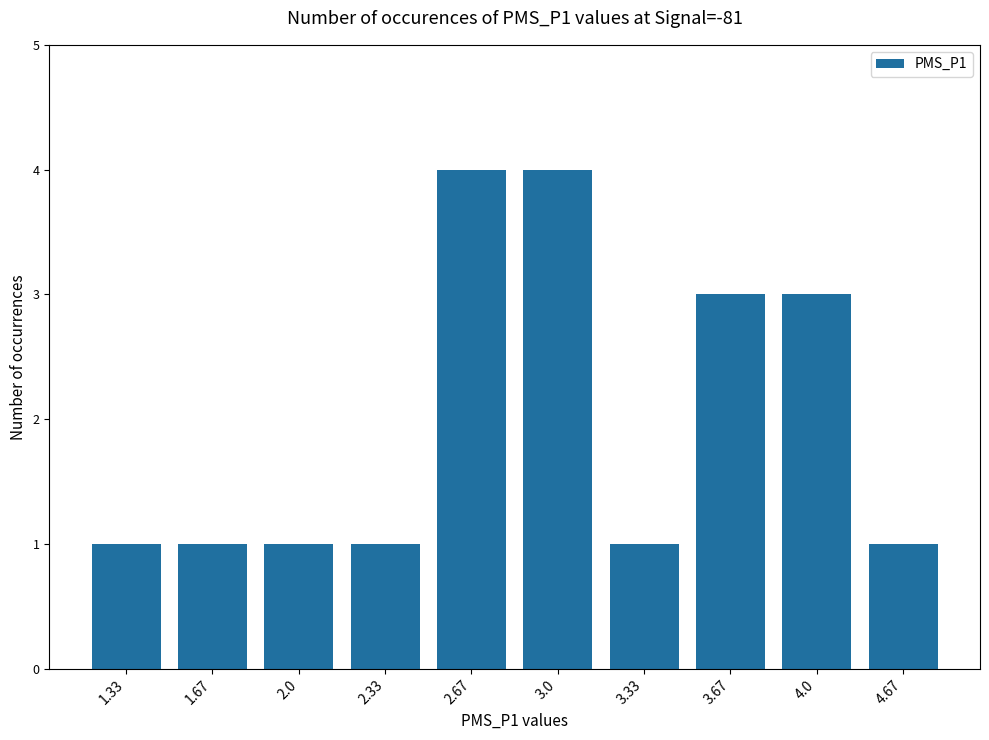

Reading left to right, list all the values displayed in this chart.

1	1	1	1	4	4	1	3	3	1